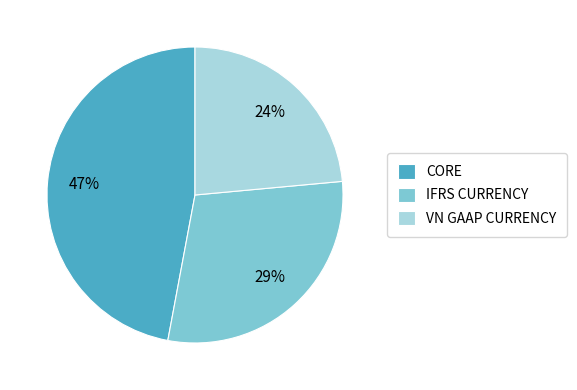

Which slice is the smallest?

VN GAAP CURRENCY